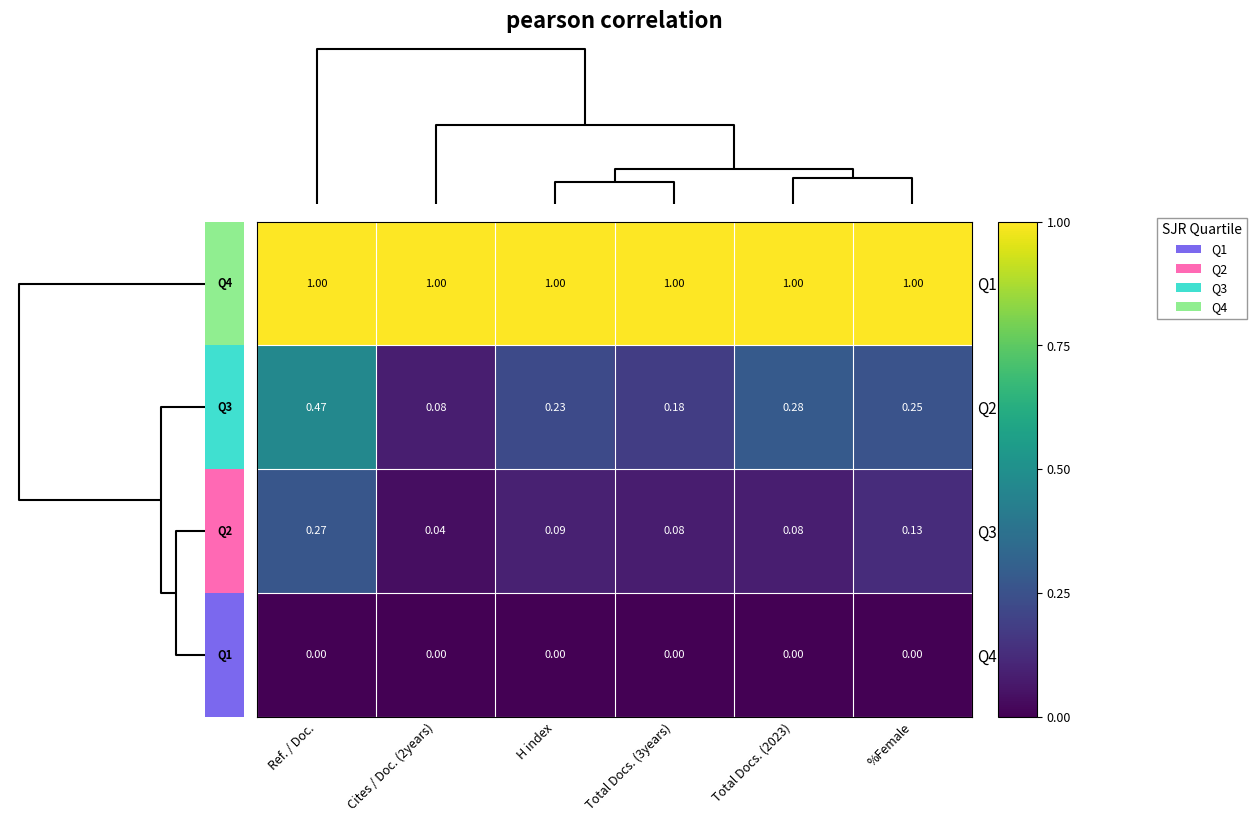

At which category is the sum across all series the highest?

Ref. / Doc.